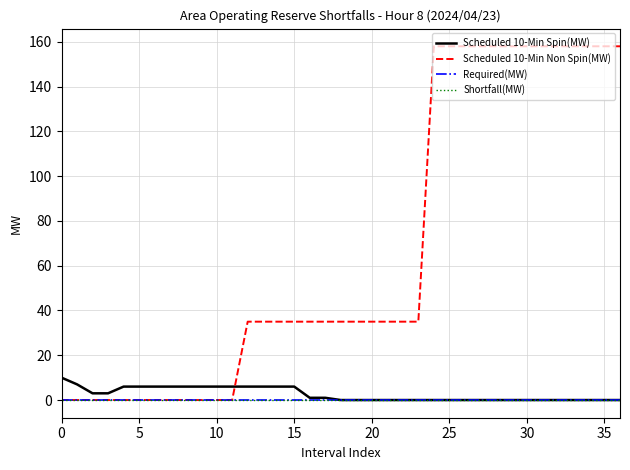

Reading left to right, transcribe all the data shown in this chart.

Scheduled 10-Min Spin(MW): 10	7	3	3	6	6	6	6	6	6	6	6	6	6	6	6	1	1	0	0	0	0	0	0	0	0	0	0	0	0	0	0	0	0	0	0	0
Scheduled 10-Min Non Spin(MW): 0	0	0	0	0	0	0	0	0	0	0	0	35	35	35	35	35	35	35	35	35	35	35	35	158	158	158	158	158	158	158	158	158	158	158	158	158
Required(MW): 0	0	0	0	0	0	0	0	0	0	0	0	0	0	0	0	0	0	0	0	0	0	0	0	0	0	0	0	0	0	0	0	0	0	0	0	0
Shortfall(MW): 0	0	0	0	0	0	0	0	0	0	0	0	0	0	0	0	0	0	0	0	0	0	0	0	0	0	0	0	0	0	0	0	0	0	0	0	0